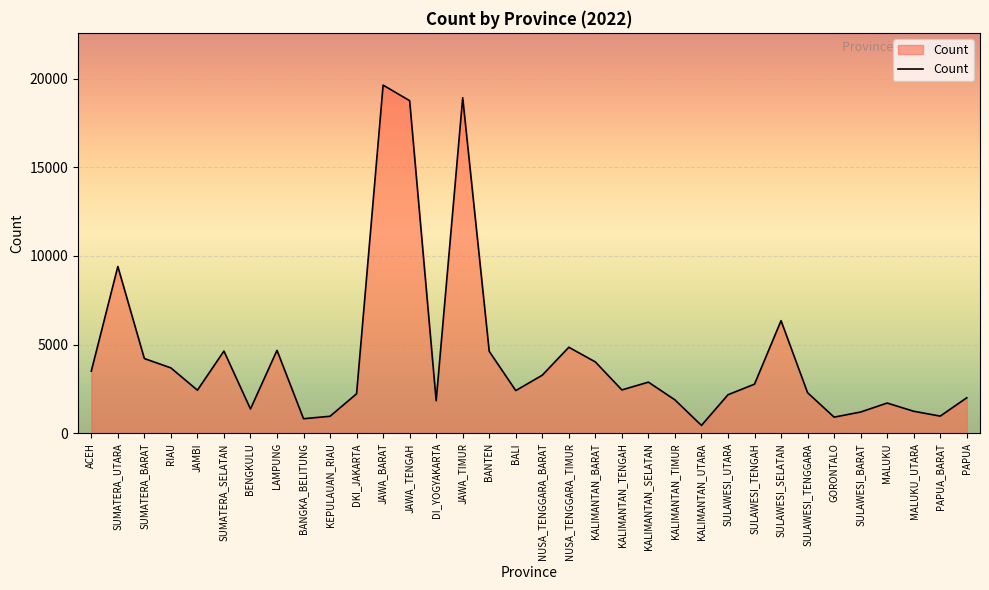

What is the greatest value displayed?

19628